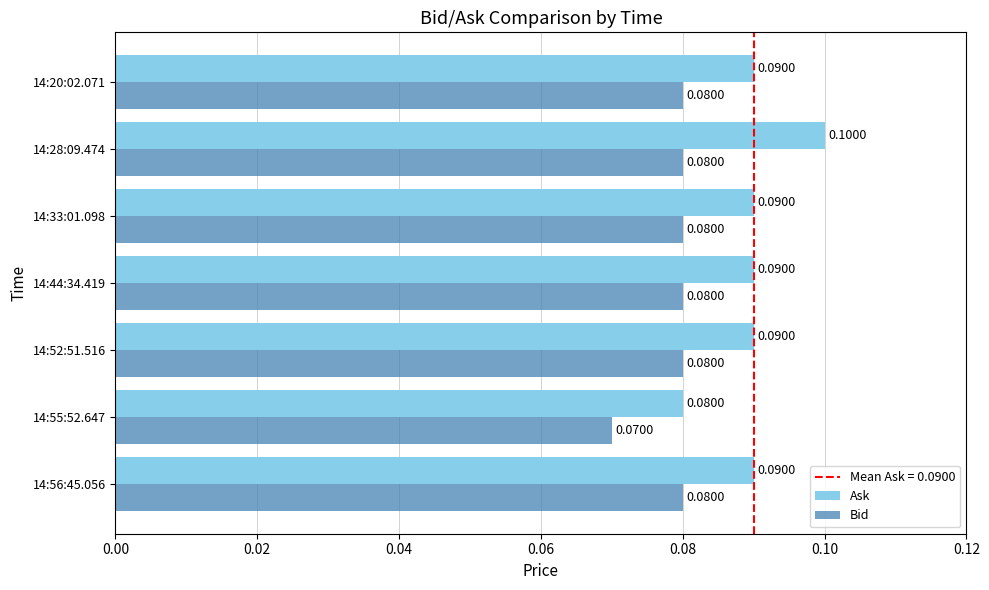

What is the average value of the Bid series?

0.1